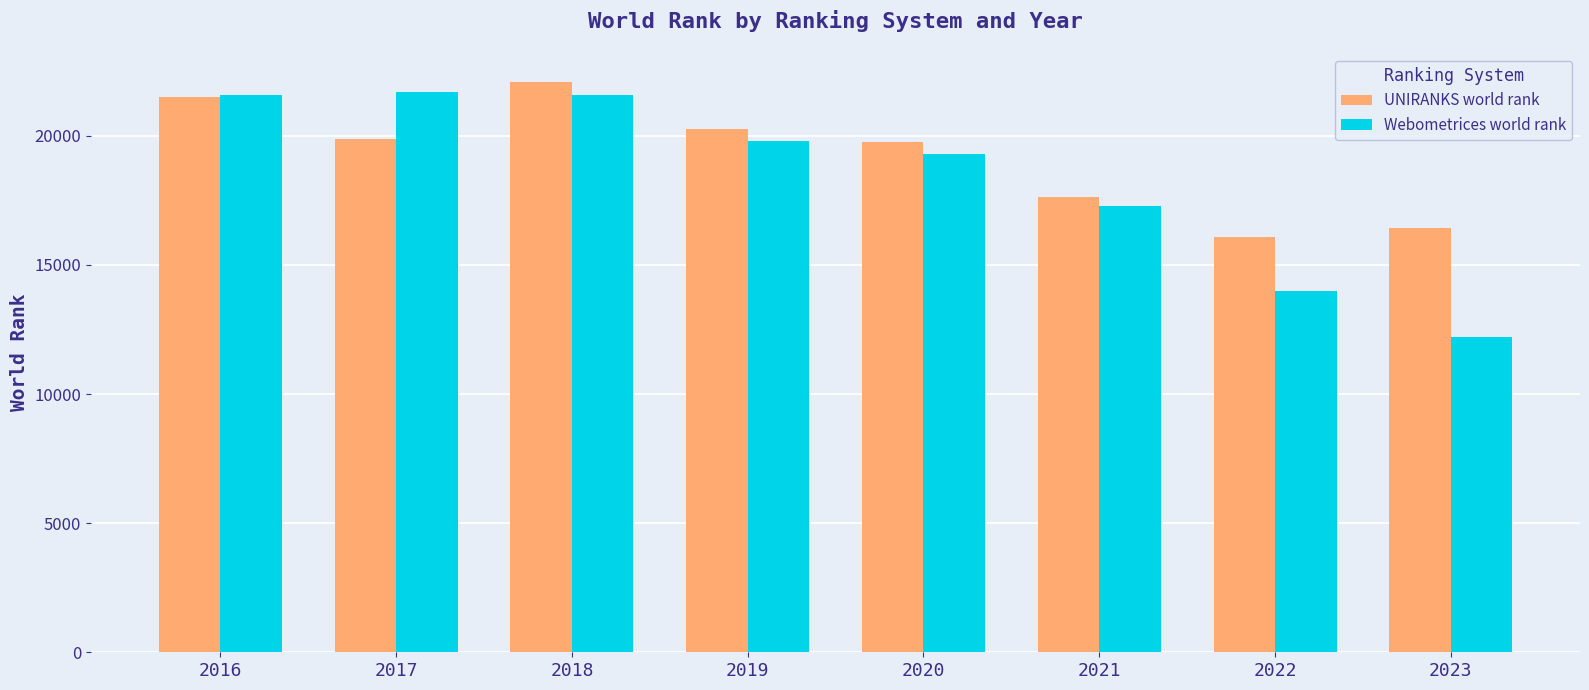

The value of Webometrices world rank at 2017 is 21697. True or false?

True